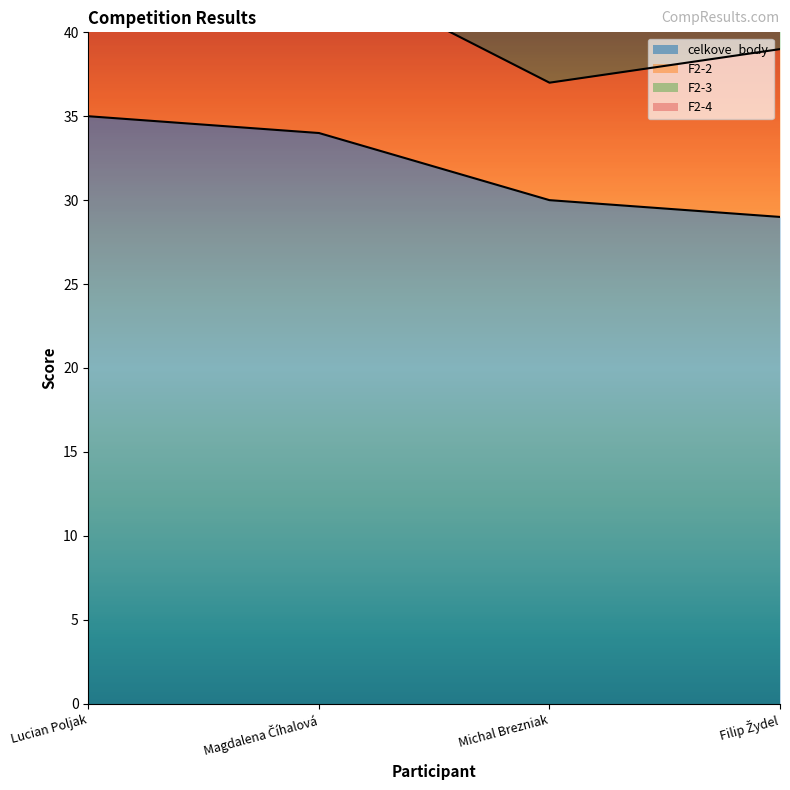

How many data points in celkove_body are above 34?

1